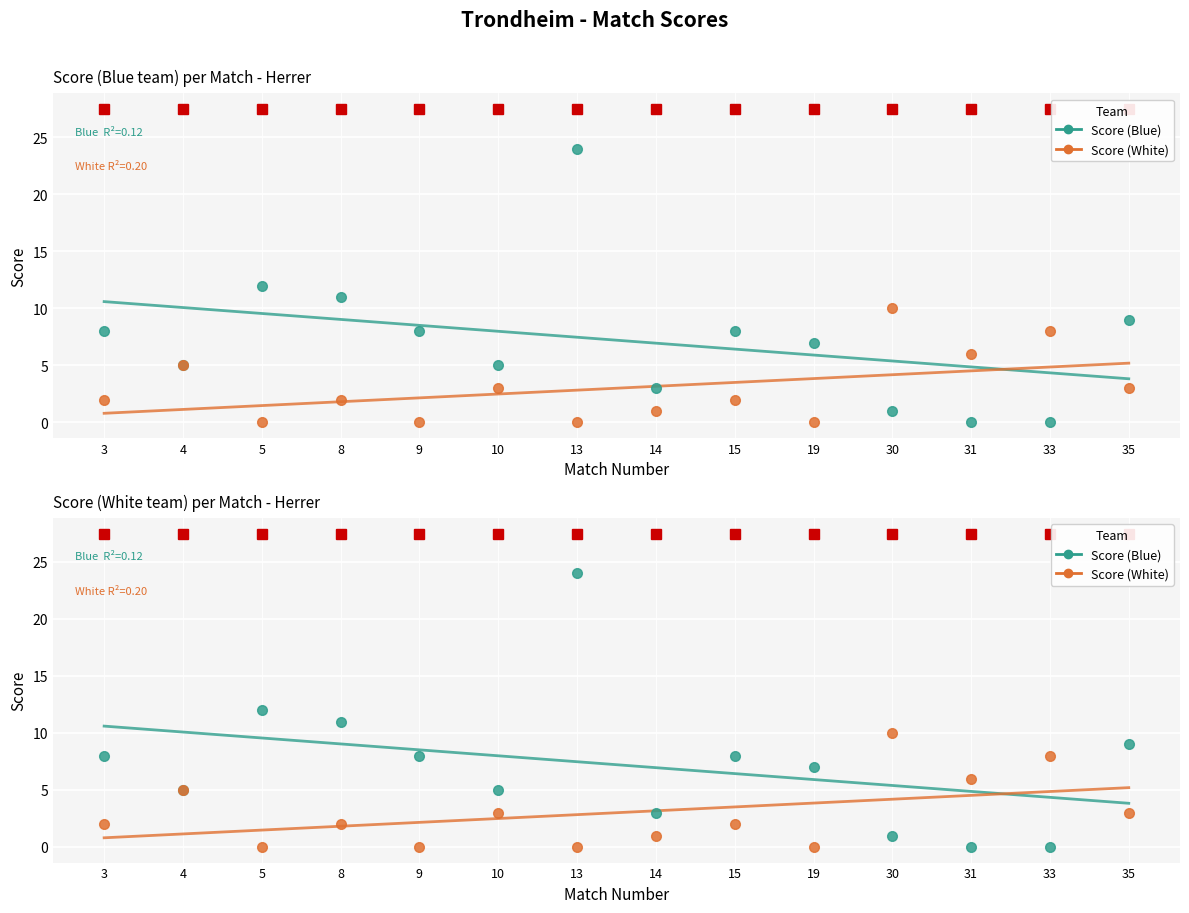

What is the sum of the Trend White values at 8 and 3?

2.6